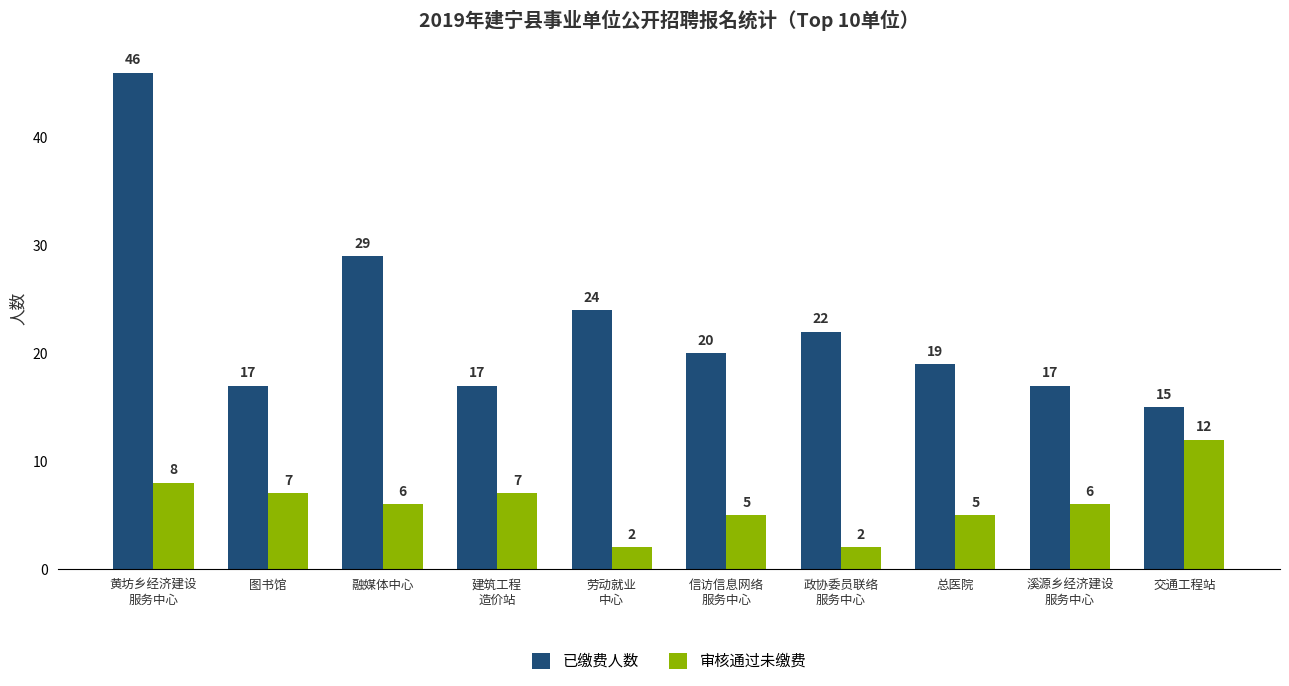

Is it true that 已缴费人数 equals 29 at 图书馆?

False